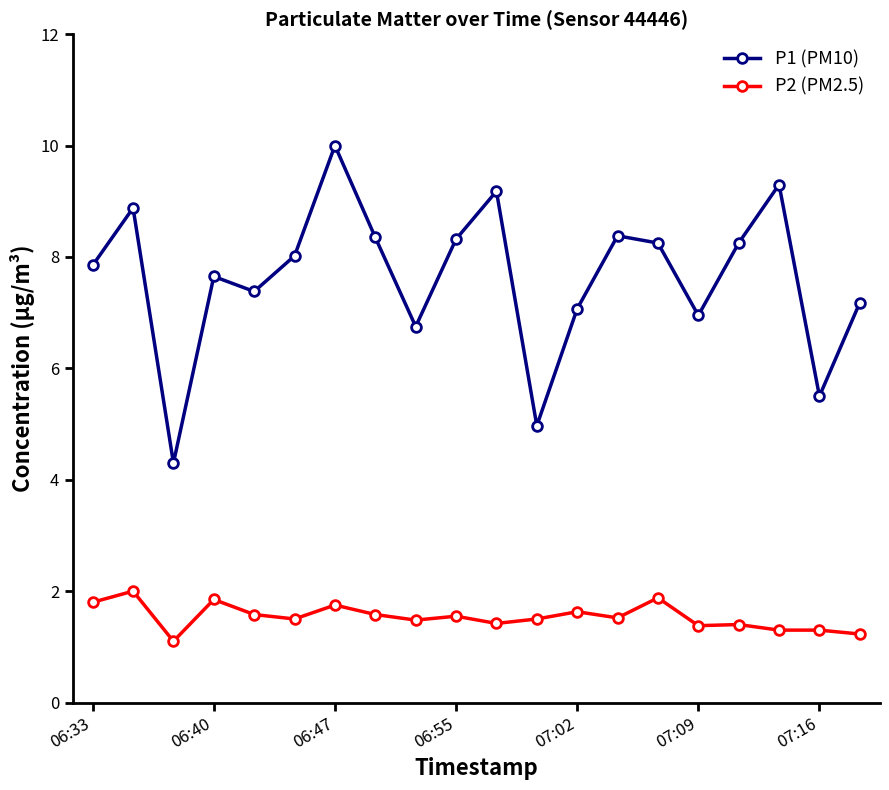

True or false: P1 (PM10) and P2 (PM2.5) intersect in this chart.

False